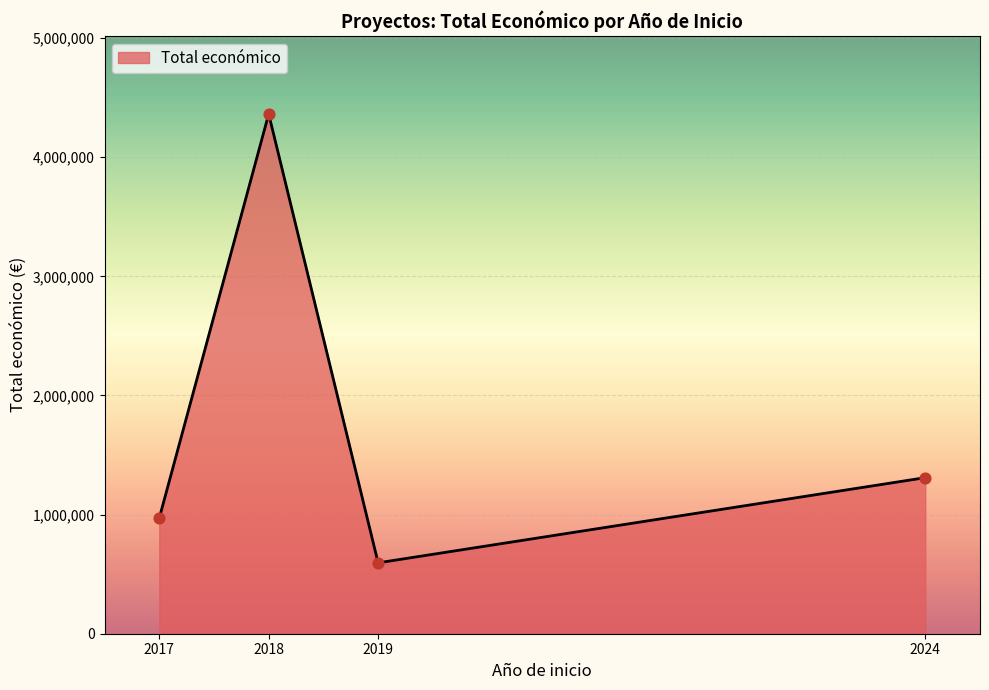

Between 2018 and 2019, which is larger?

2018